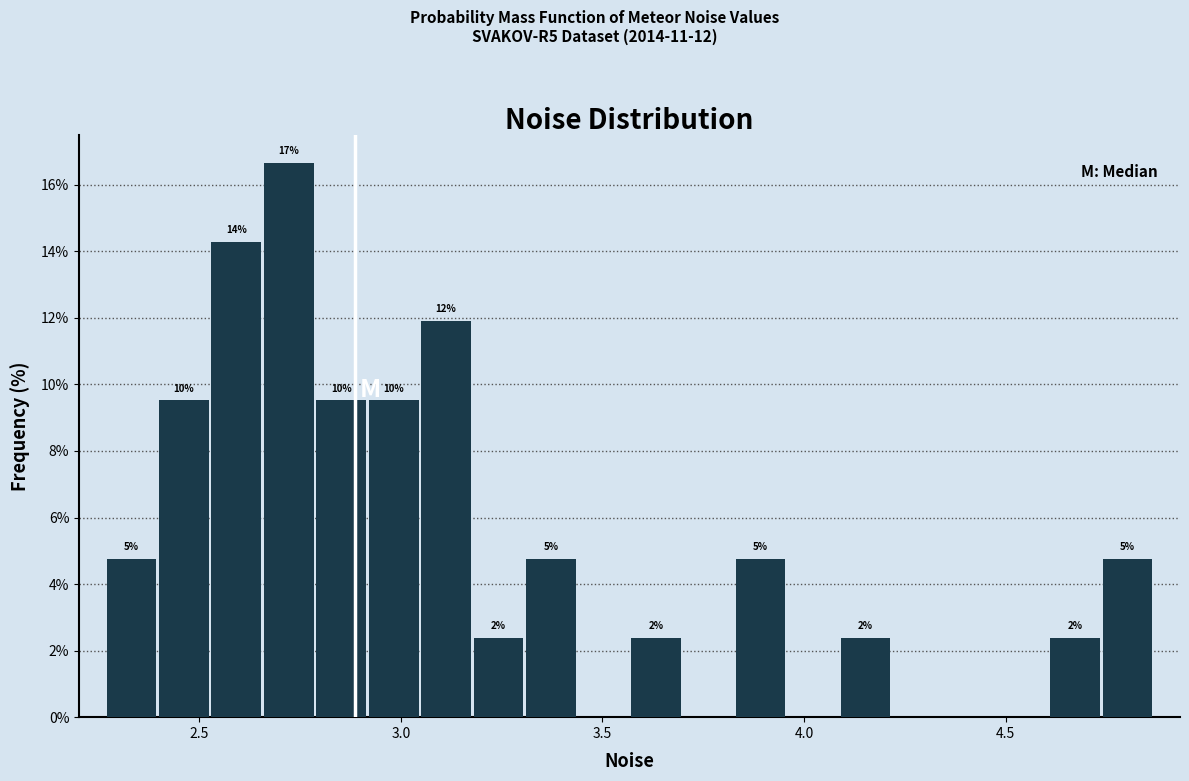

Around what value on the x-axis is the tallest bar? Give the approximate position of its centre, as read against the axis.

2.70